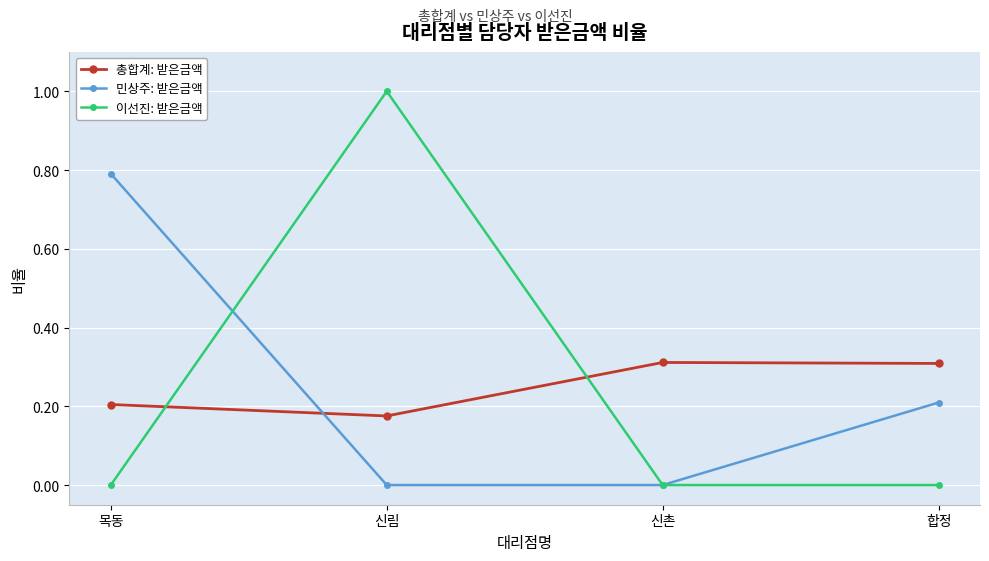

True or false: 이선진: 받은금액 has a value of -0.7 at 목동.

False